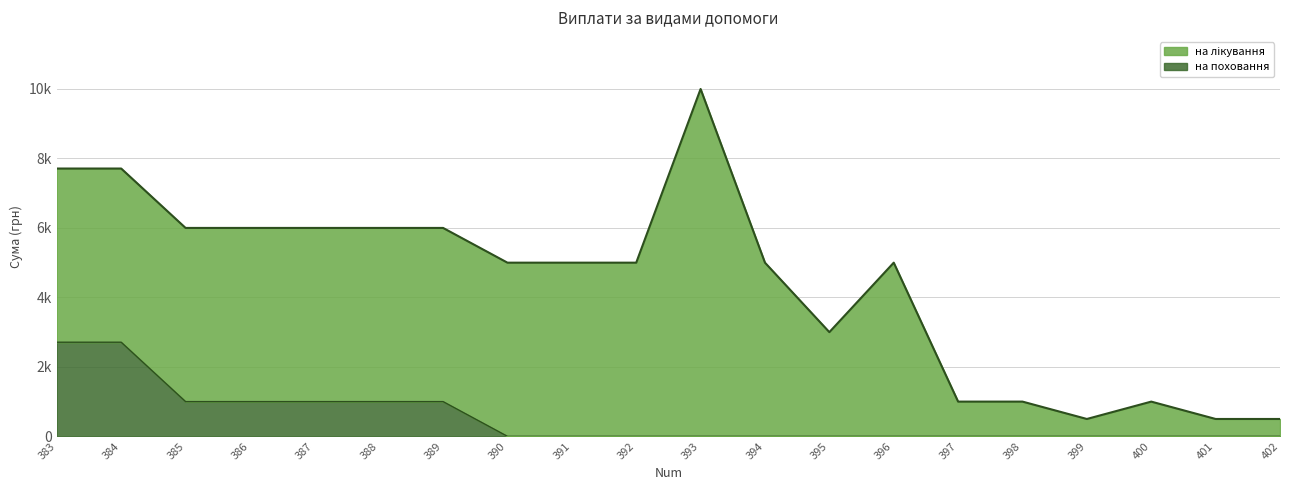

True or false: the data has more than 2 interior local peaks.

False